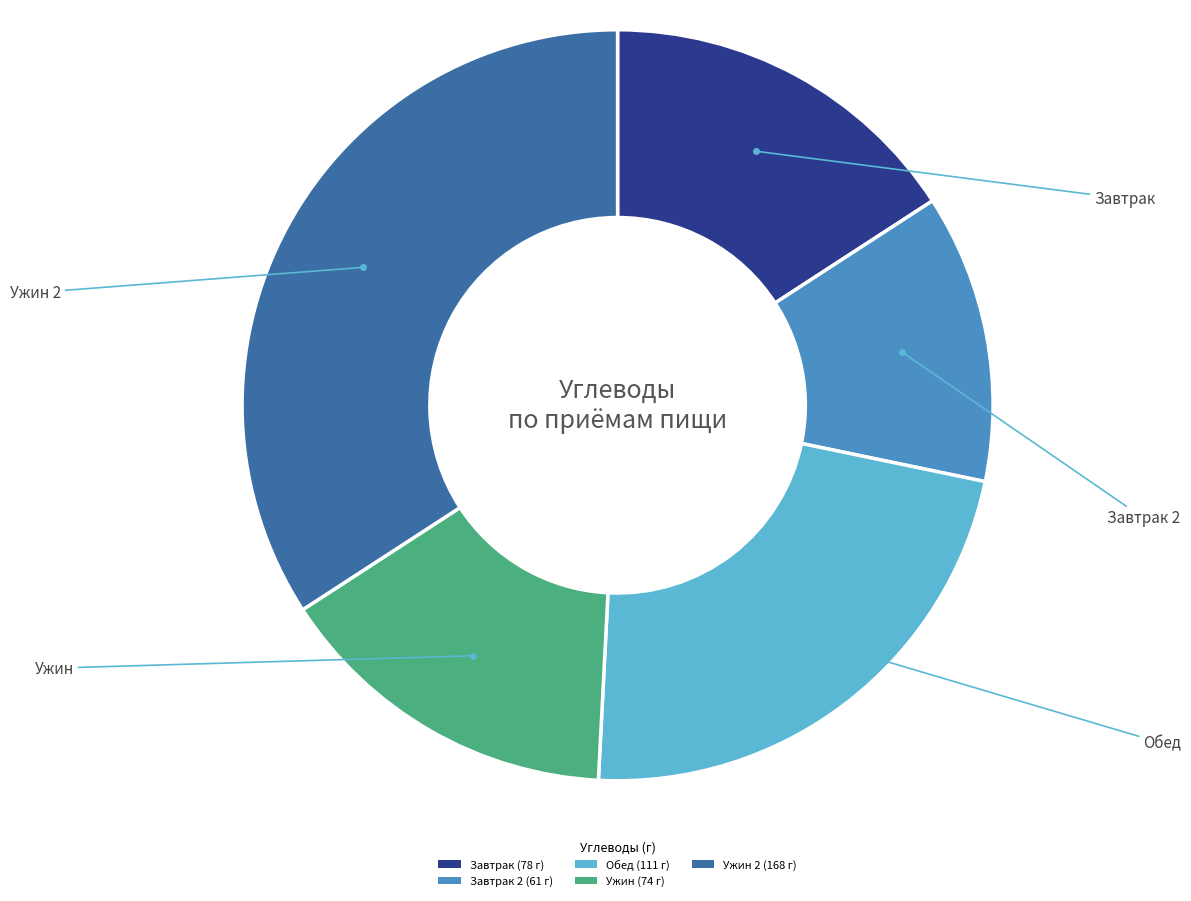

How many slices are in this pie chart?

5